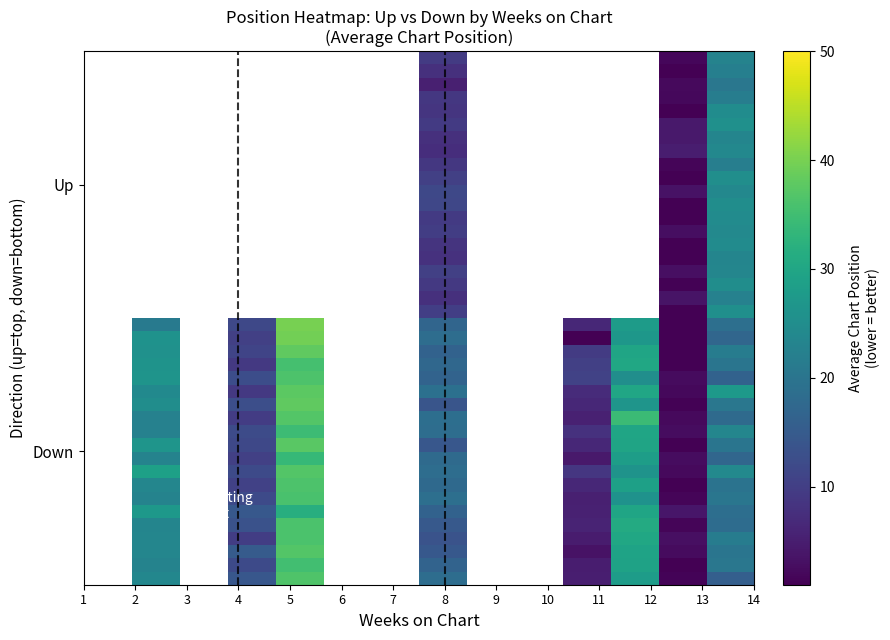

How many series are shown in this chart?

40